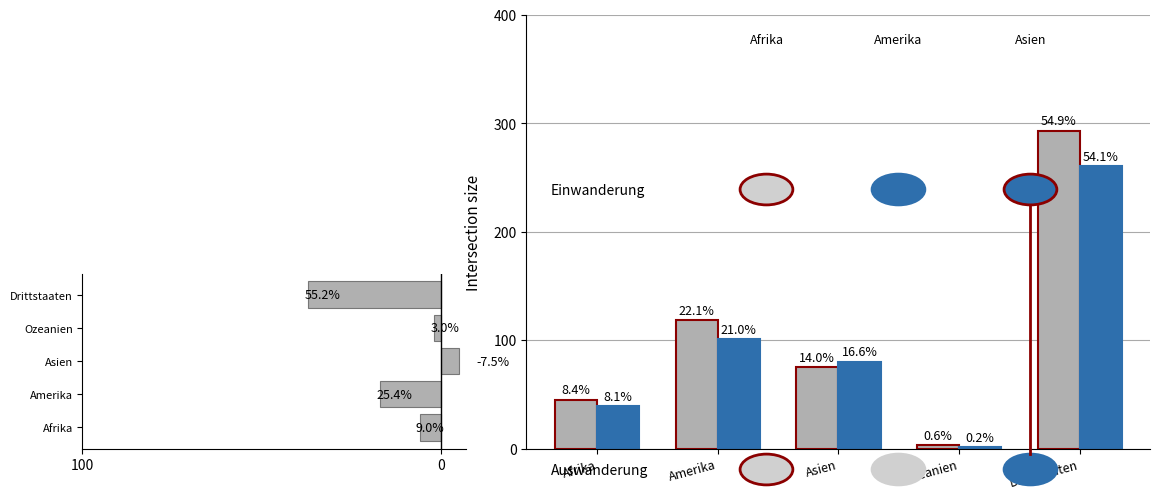

What is the label of the 3rd bar from the left?

Asien